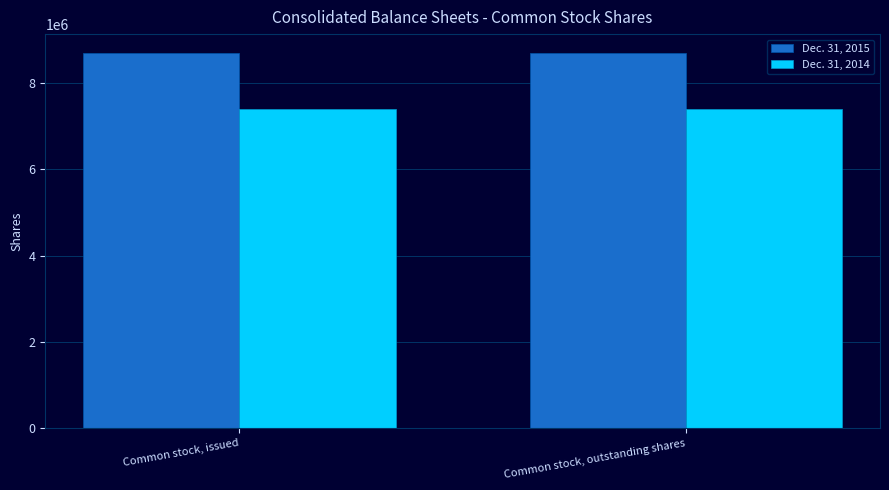

Reading right to left, list all the values displayed in this chart.

Dec. 31, 2015: 8699712	8699712
Dec. 31, 2014: 7405962	7405962